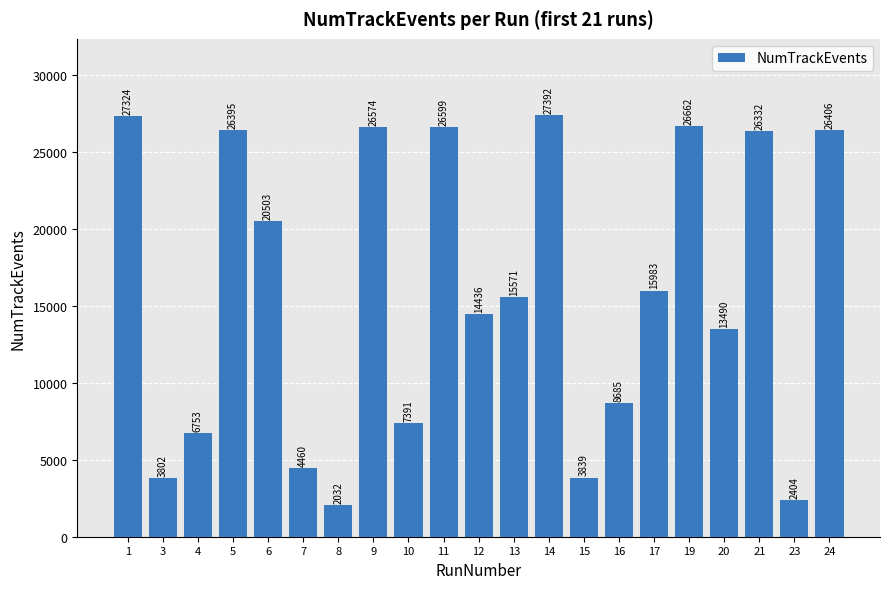

Count the number of data series in this chart.

1